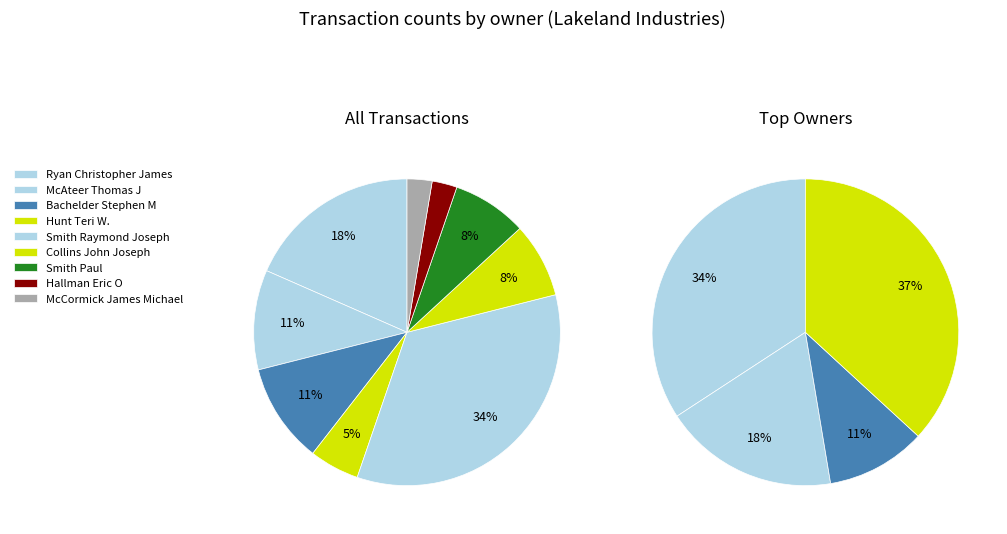

Is there a majority slice in this chart?

No